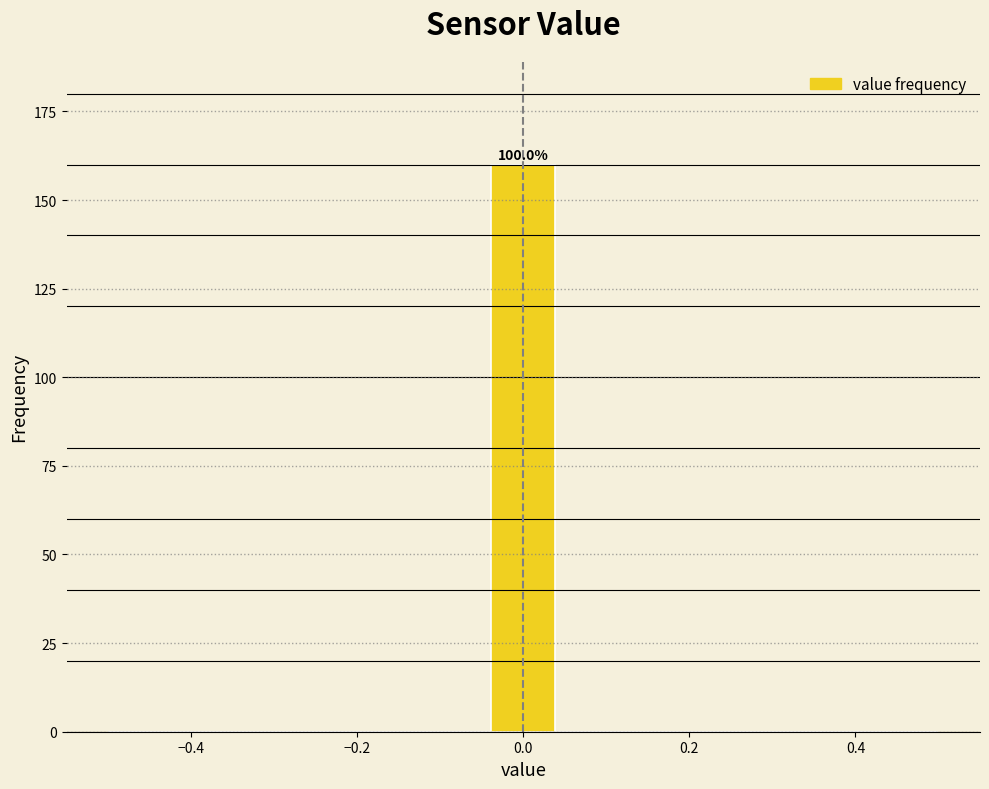

Around what value on the x-axis is the tallest bar? Give the approximate position of its centre, as read against the axis.

0.00